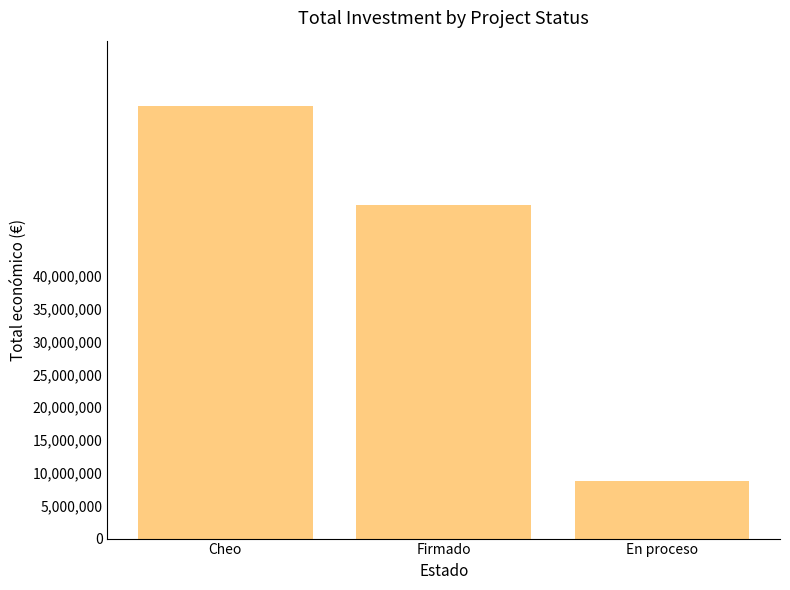

Rank the categories by value from highest to lowest.

Cheo, Firmado, En proceso